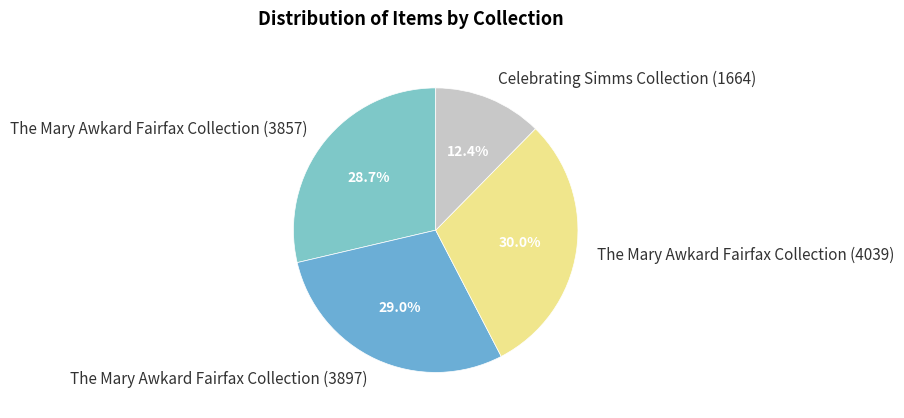

To the nearest percent, what is the combined percentage of The Mary Awkard Fairfax Collection (4039) and Celebrating Simms Collection (1664)?

42%